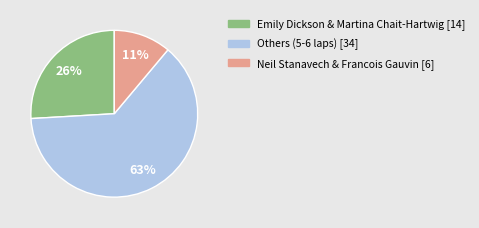

Does any single category account for the majority?

Yes